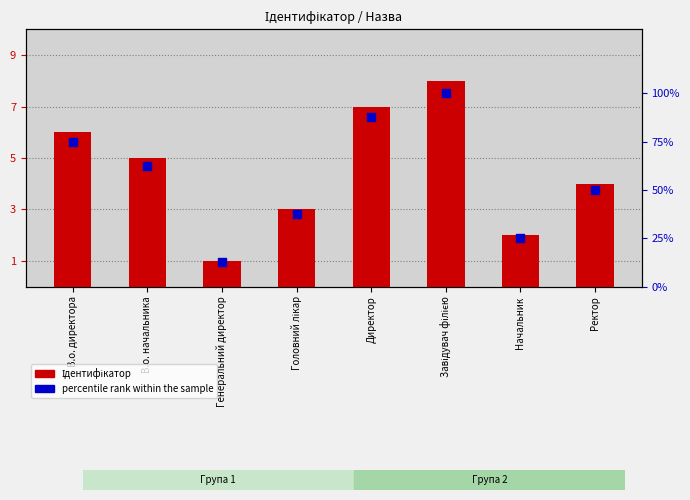

Which series has the largest total across all categories?

percentile rank within the sample